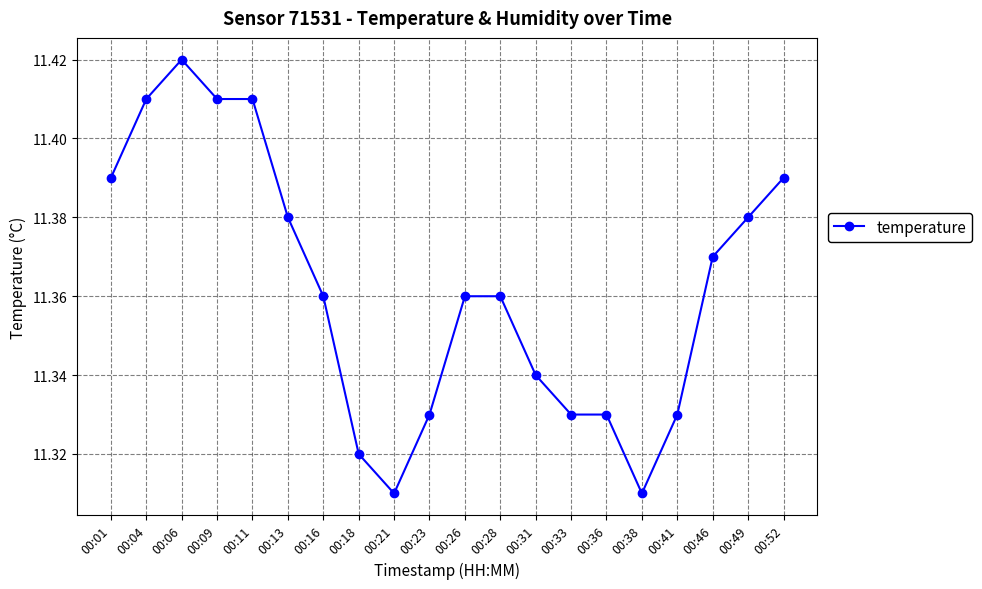

At which category does the chart reach its peak across all series?

00:06